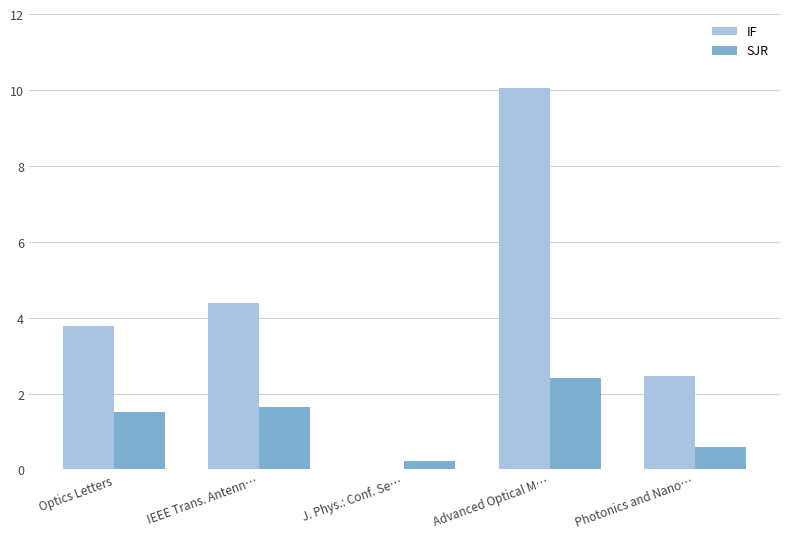

The SJR series shows 0.9 at IEEE Trans. Antenn…. True or false?

False